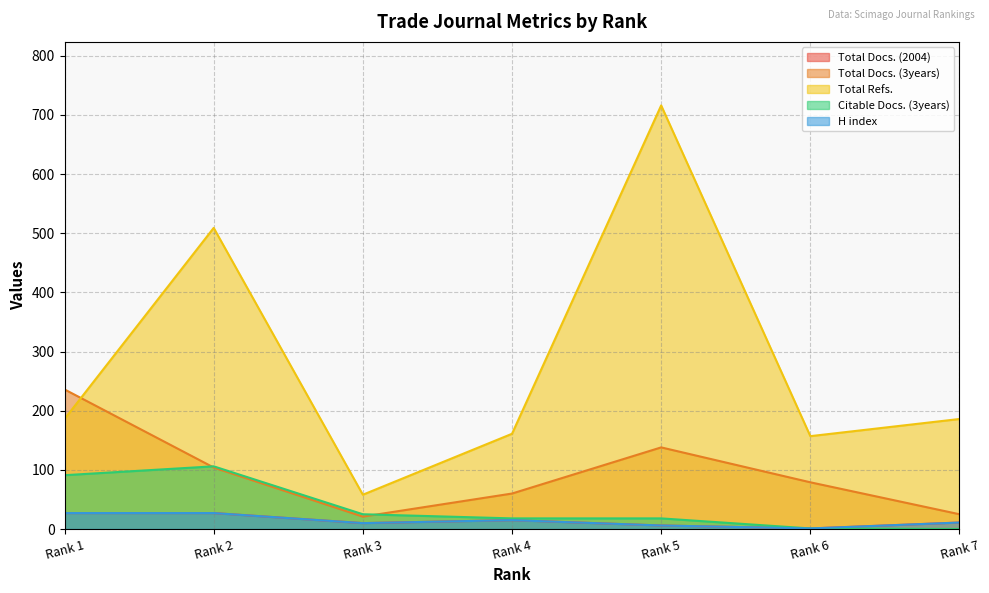

What is the value of the Total Docs. (3years) point at the 4th from the left?

60